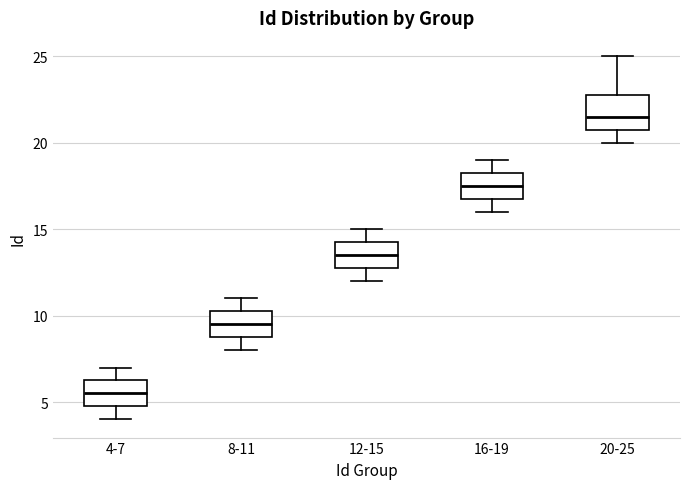

Reading left to right, read every box against the y-axis: the position of its median line, the range the box covers, and the ends of its whiskers. The values are not printed on the chart, so give them approximately, as read against the axis.

4-7: median 5.5, box 5.0 to 6.5, whiskers 4.0 to 7.0
8-11: median 9.5, box 9.0 to 10.5, whiskers 8.0 to 11.0
12-15: median 13.5, box 13.0 to 14.5, whiskers 12.0 to 15.0
16-19: median 17.5, box 17.0 to 18.5, whiskers 16.0 to 19.0
20-25: median 21.5, box 21.0 to 23.0, whiskers 20.0 to 25.0